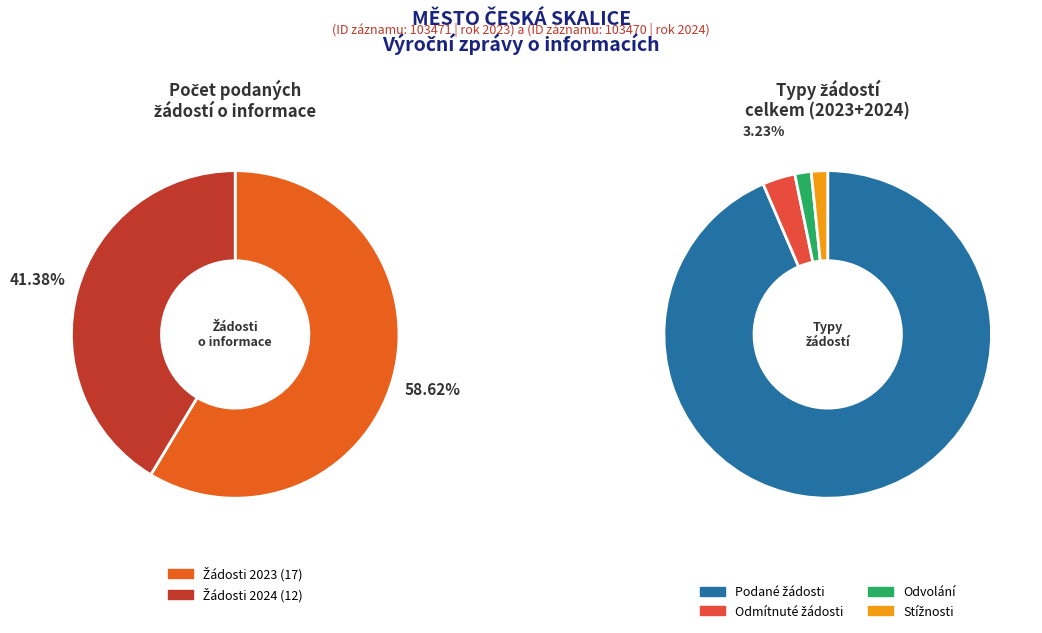

Which series changed the most between 2023 and 2024?

Počet podaných žádostí o informace